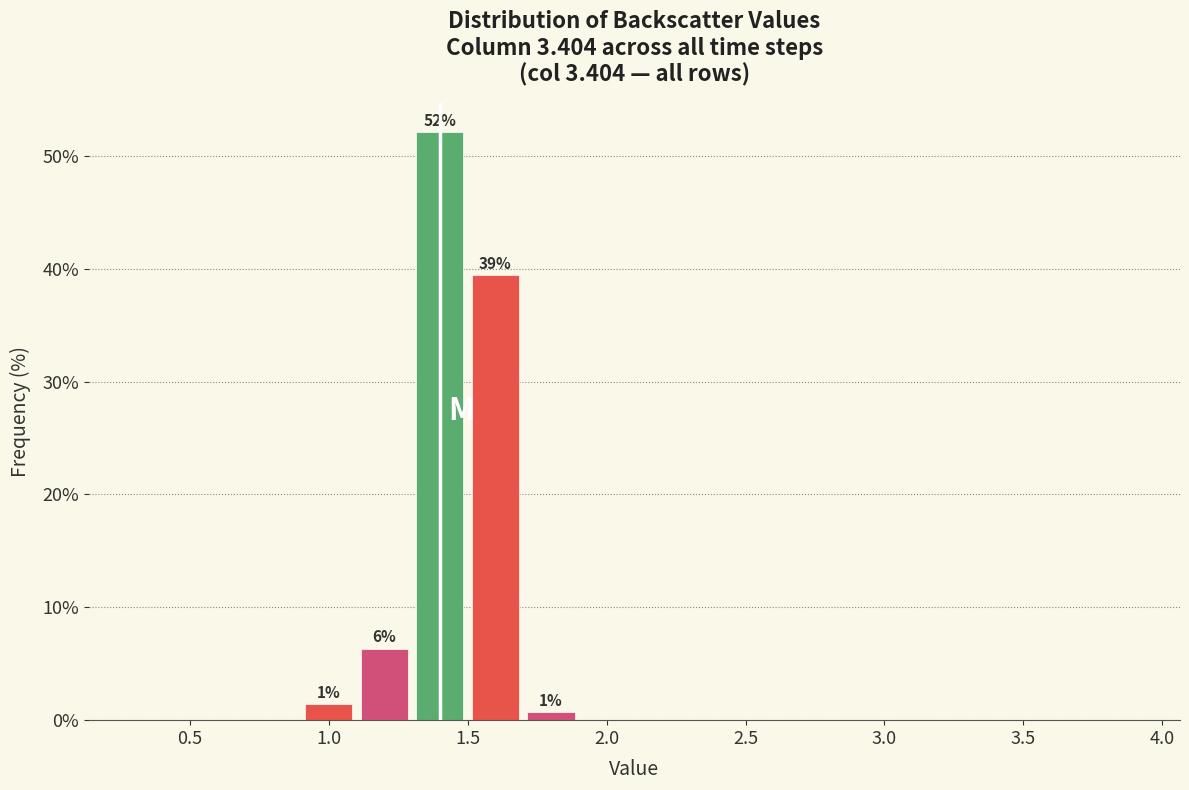

Over which range of the x-axis is the bar tallest?

1.3 to 1.5